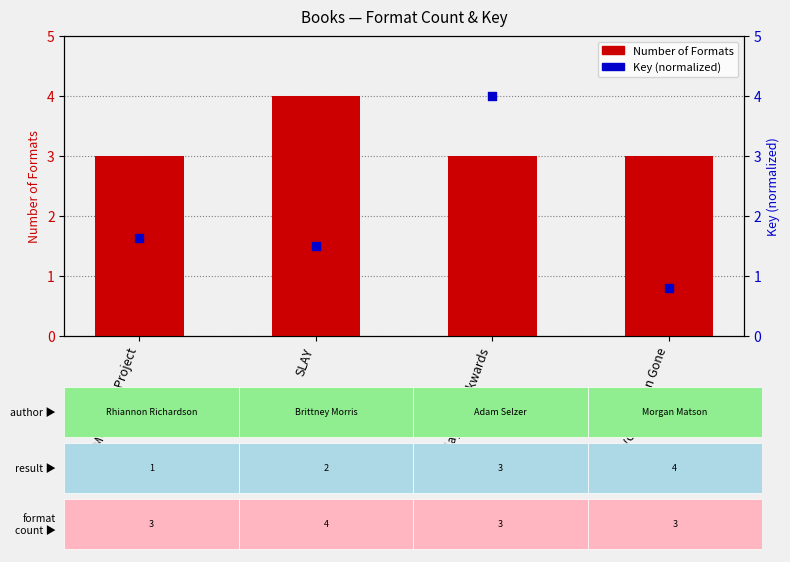

Is the value of Number of Formats at Play Me Backwards greater than the value of Key (normalized) at Meet-Cute Project?

Yes